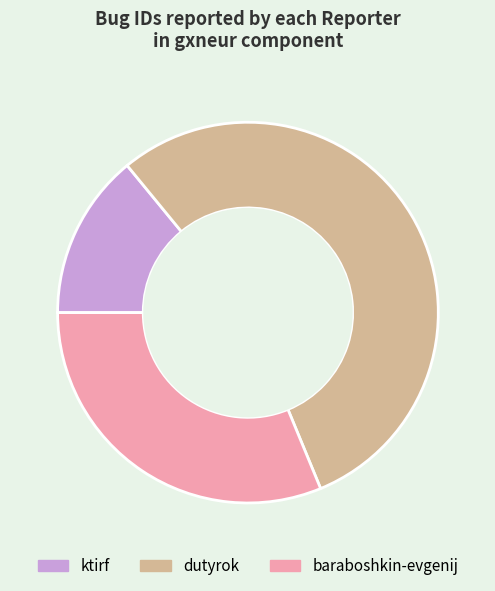

Rank the categories by value from highest to lowest.

dutyrok, baraboshkin-evgenij, ktirf